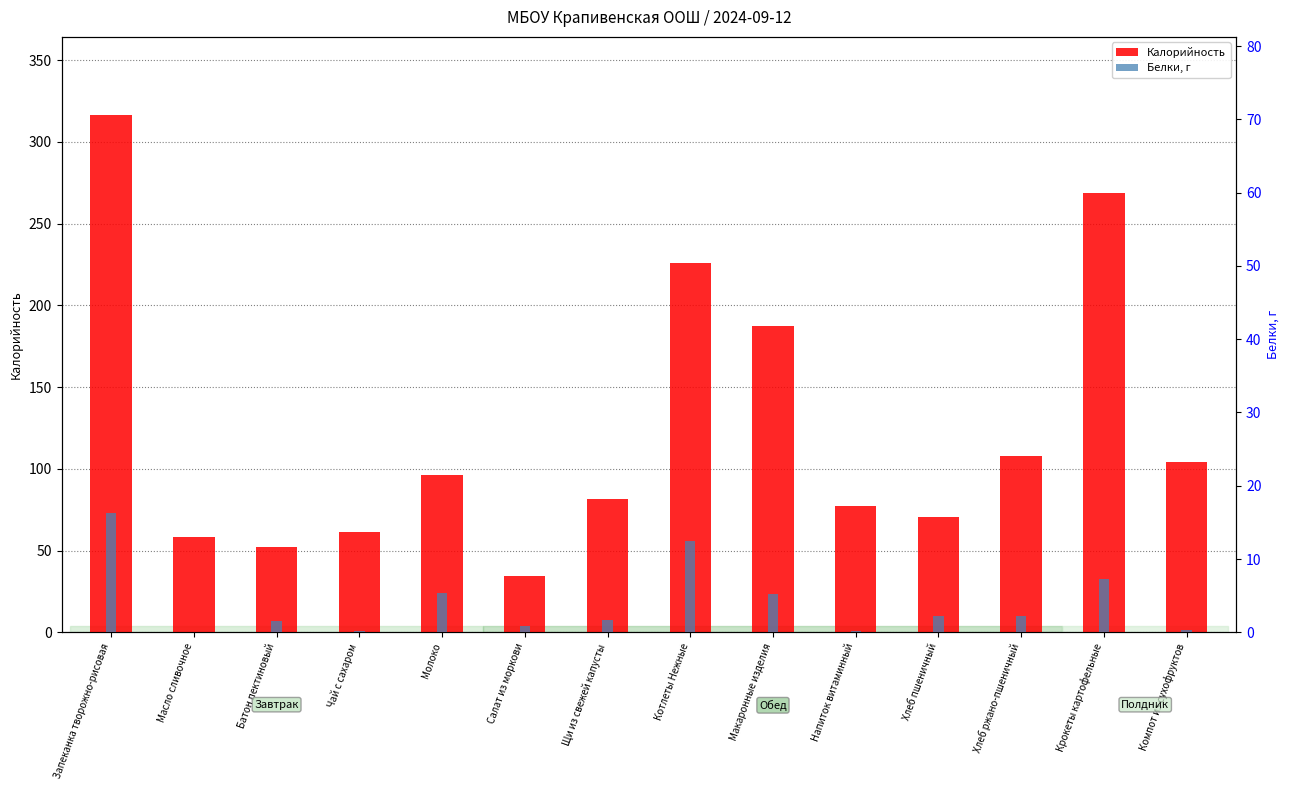

What position from the left is Запеканка творожно-рисовая?

1